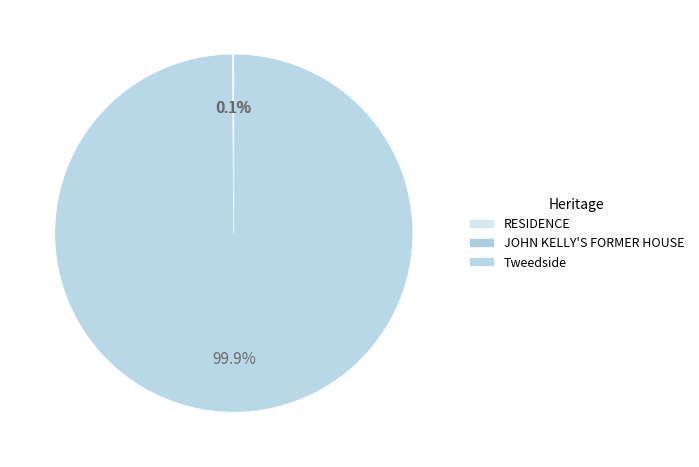

The RESIDENCE slice represents 6% of the pie. True or false?

False